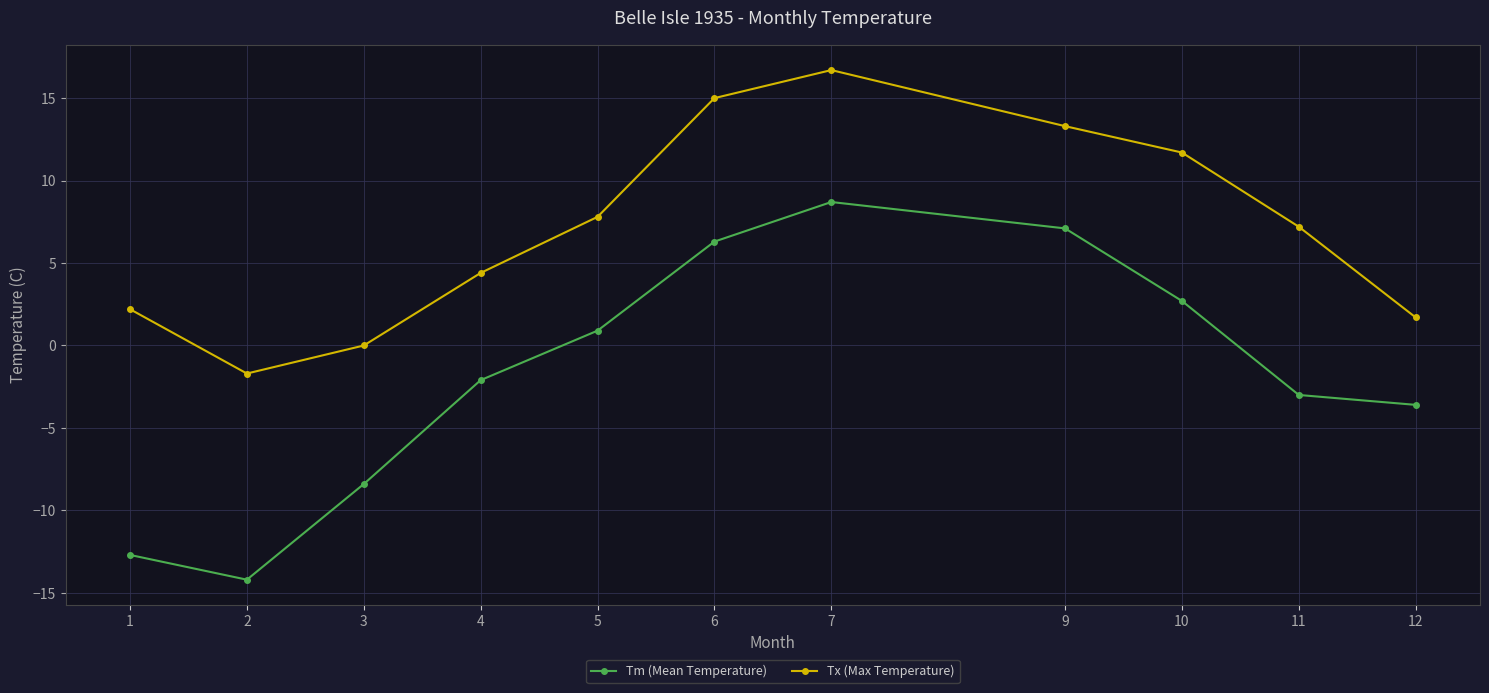

Is this an area chart (filled region under the line)?

No